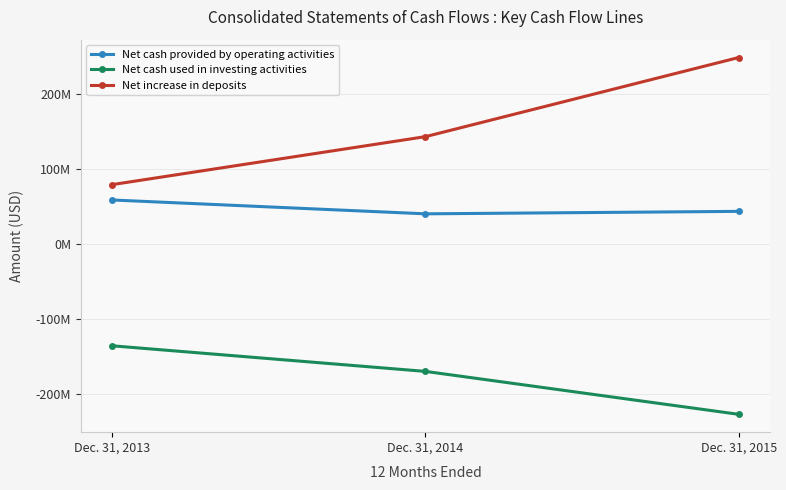

What is the spread (max minus min) of values at Dec. 31, 2013?

214677000